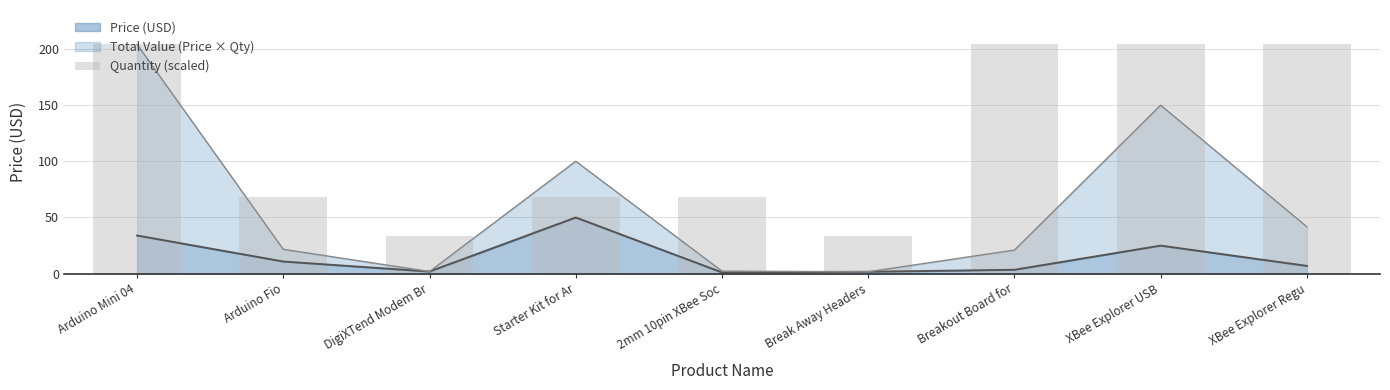

What is the label of the 3rd bar from the right?

Breakout Board for